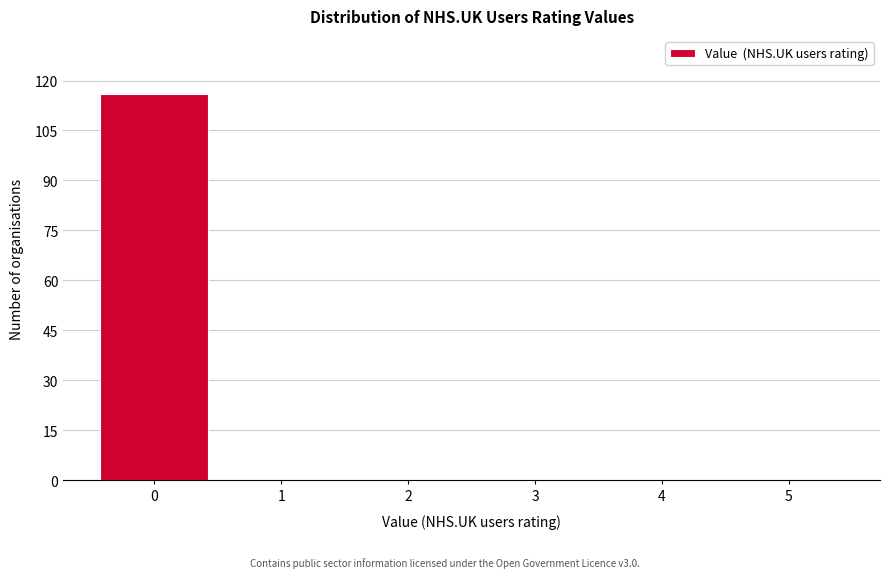

Reading left to right, list every bar in this chart as the range it spans on the x-axis followed by its height. The values are not printed on the chart, so give them approximately, as read against the axis.

-0.5 to 0.5: 116
0.5 to 1.5: 0
1.5 to 2.5: 0
2.5 to 3.5: 0
3.5 to 4.5: 0
4.5 to 5.5: 0